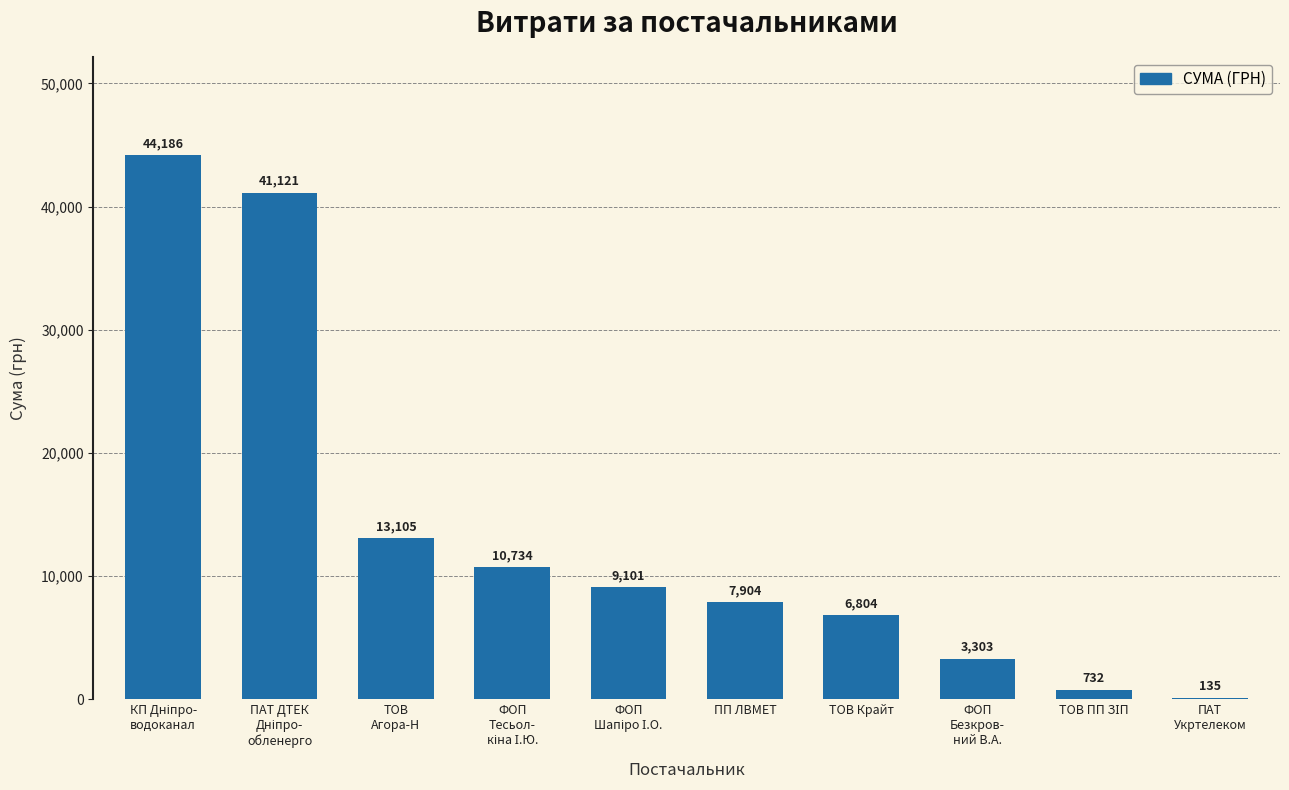

The value at ПП ЛВМЕТ is 7904.0. True or false?

True